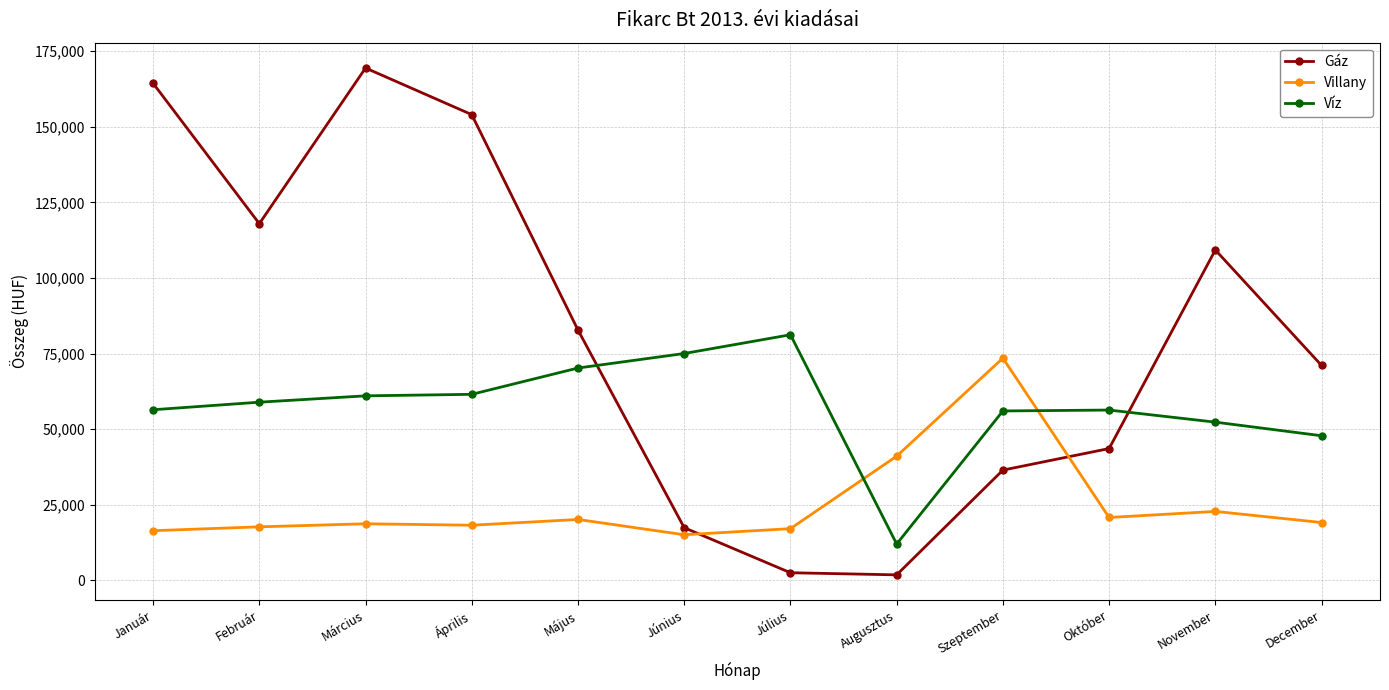

Which category has the highest value in the Gáz series?

Március